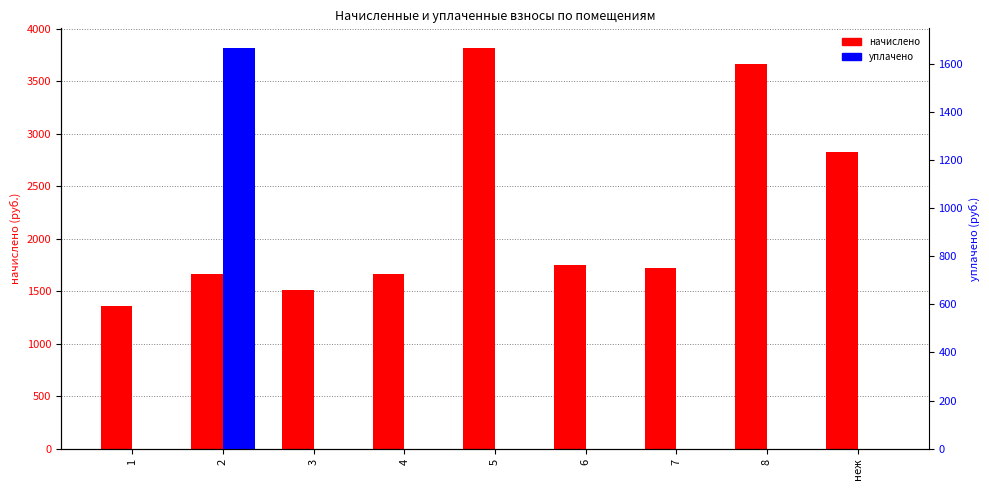

What is the label of the 3rd bar from the left?

3